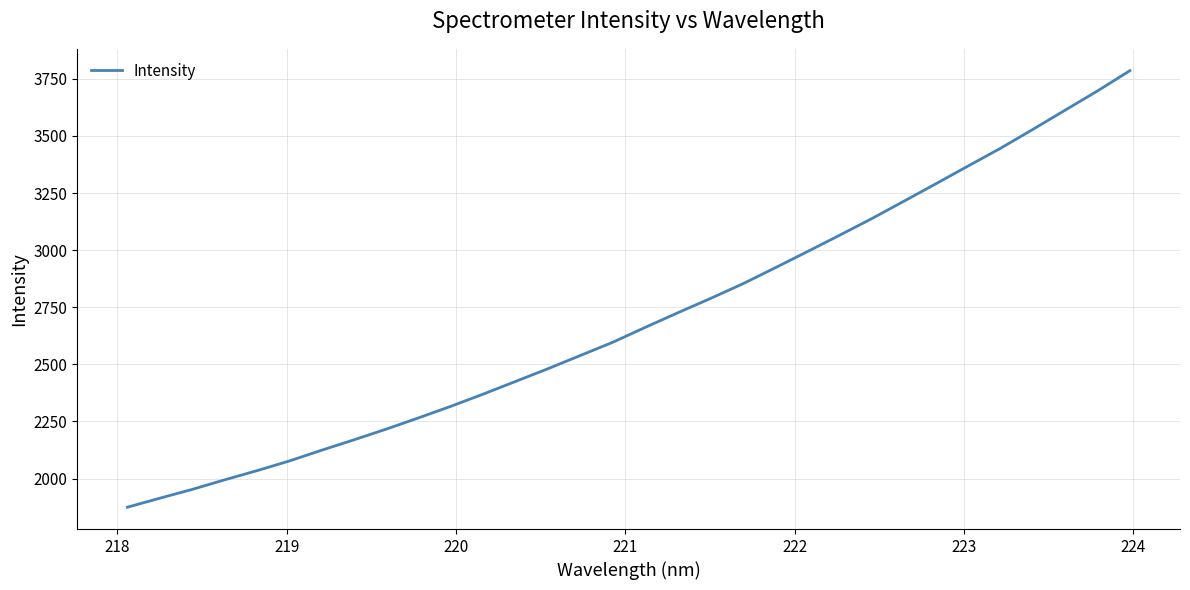

What is the maximum value shown in the chart?

3786.1